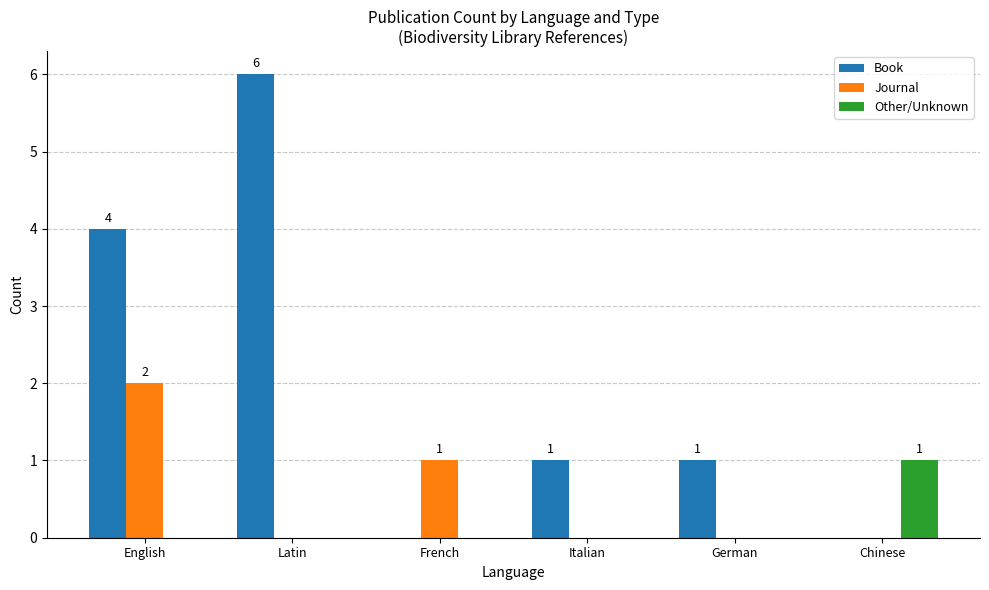

Are the bars horizontal?

No